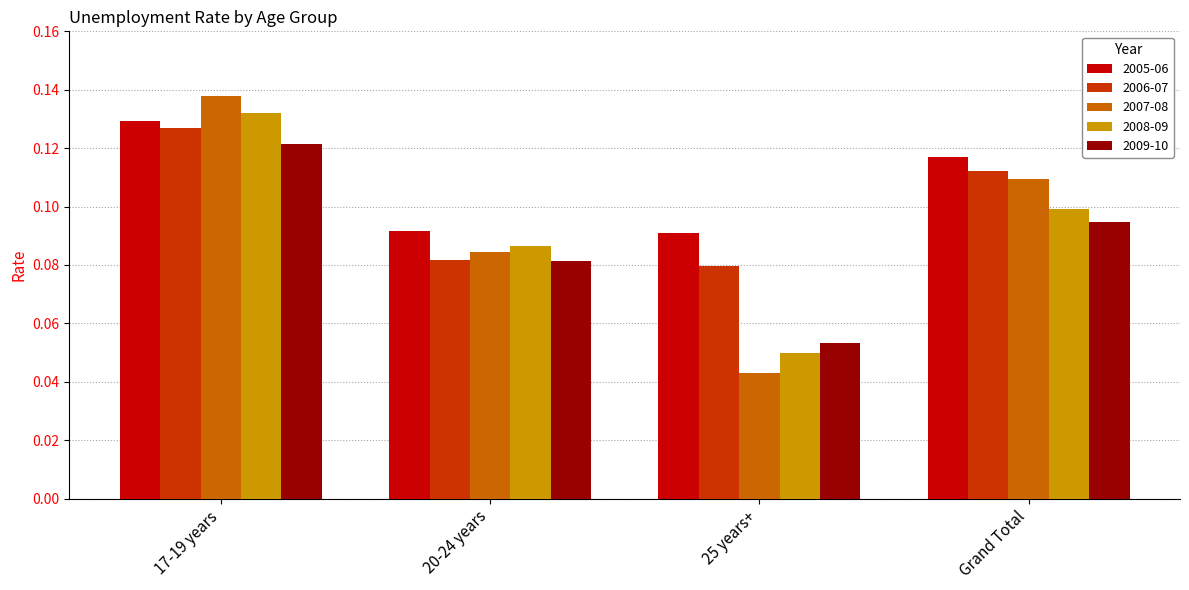

The value of 2008-09 at 17-19 years is 0.2. True or false?

False